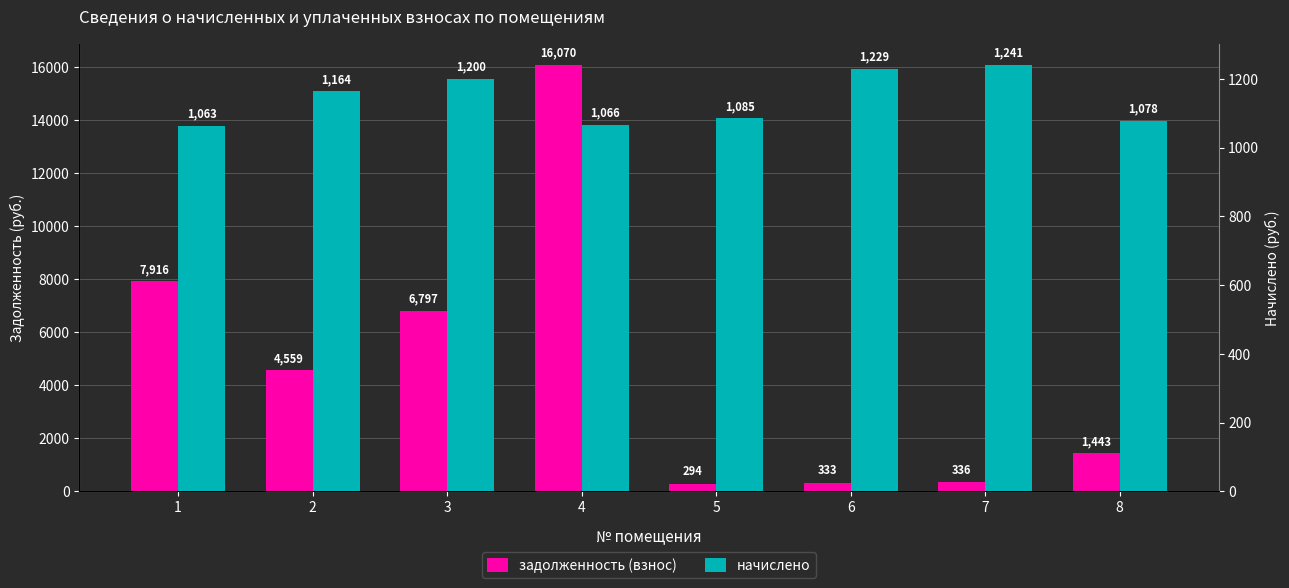

How many categories are shown in the chart?

8